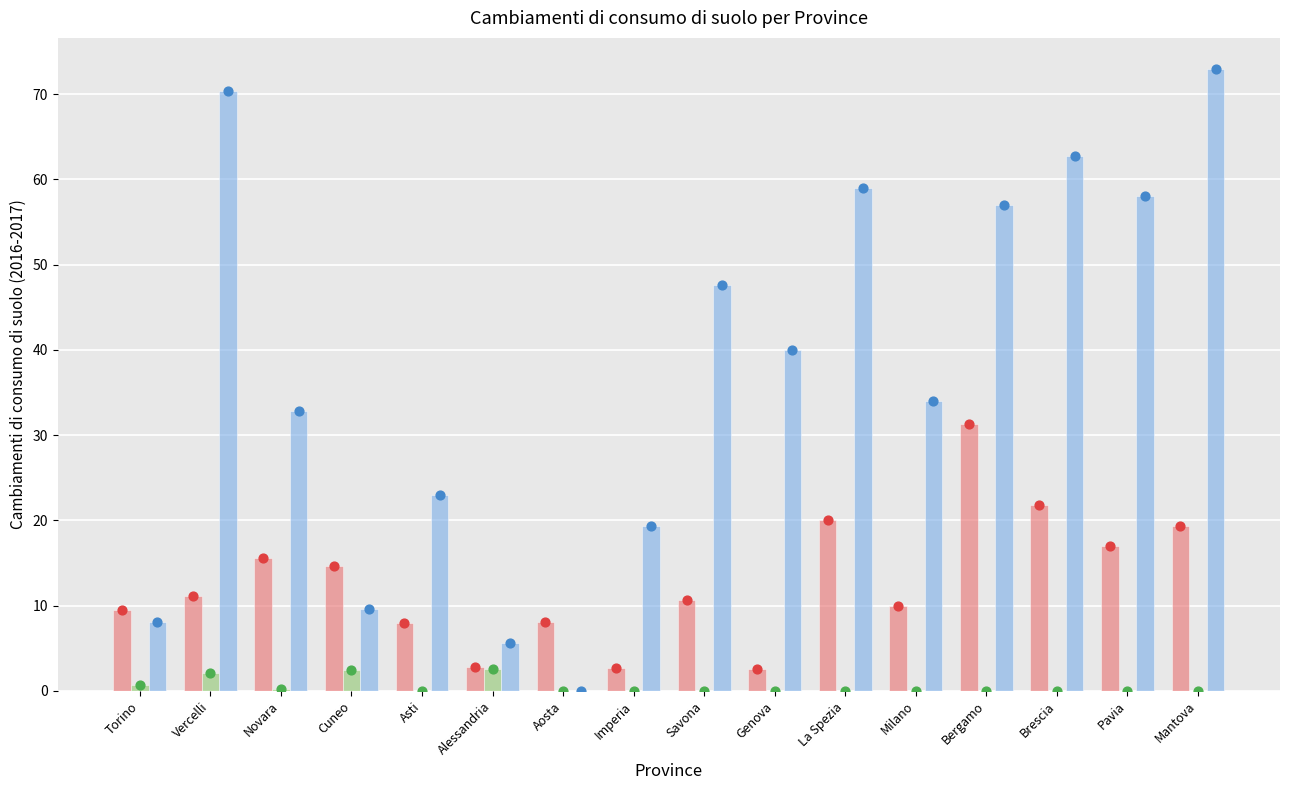

Which series has the widest spread of Y values?

Low